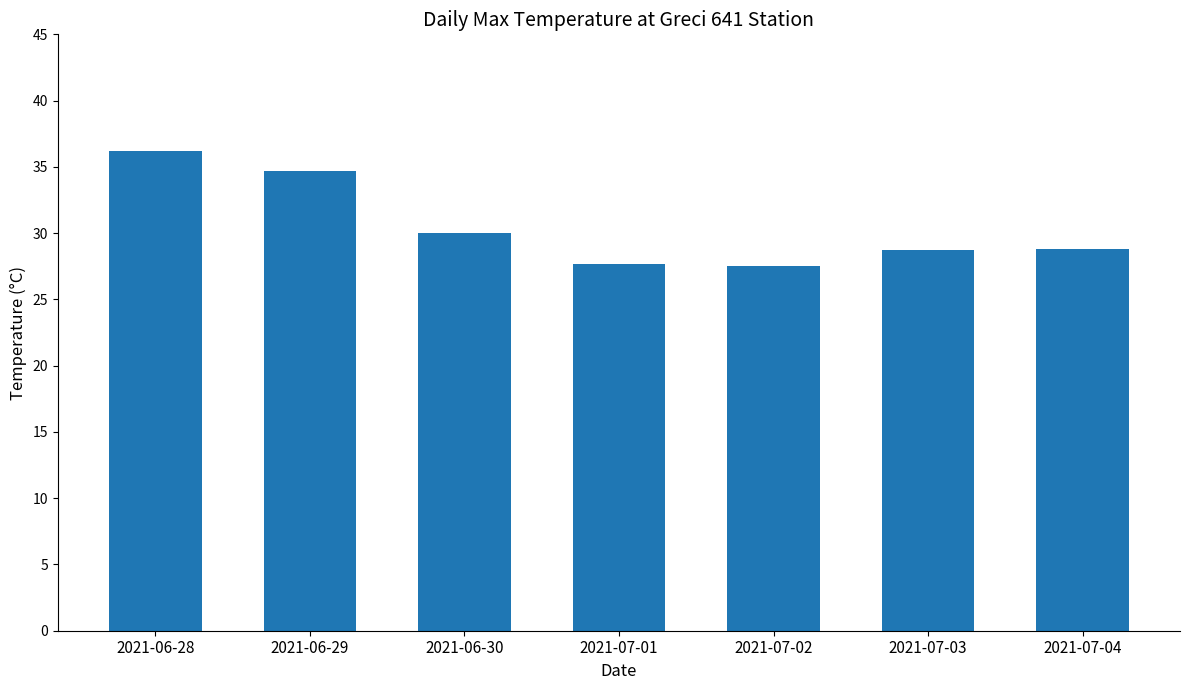

Between 2021-07-03 and 2021-07-02, which is larger?

2021-07-03